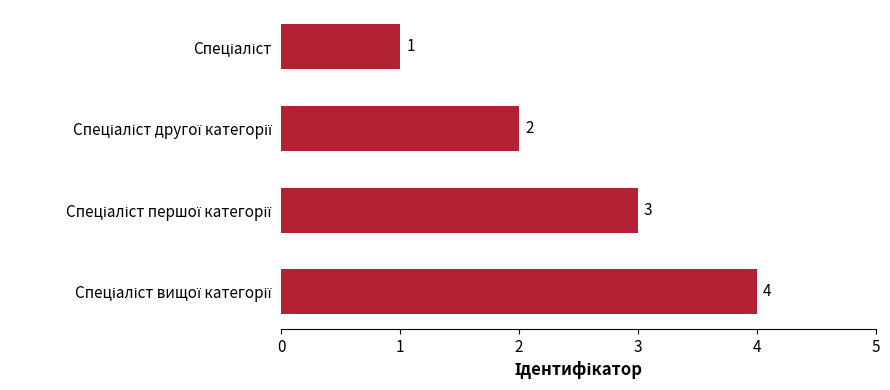

How many values are between 2 and 4?

3